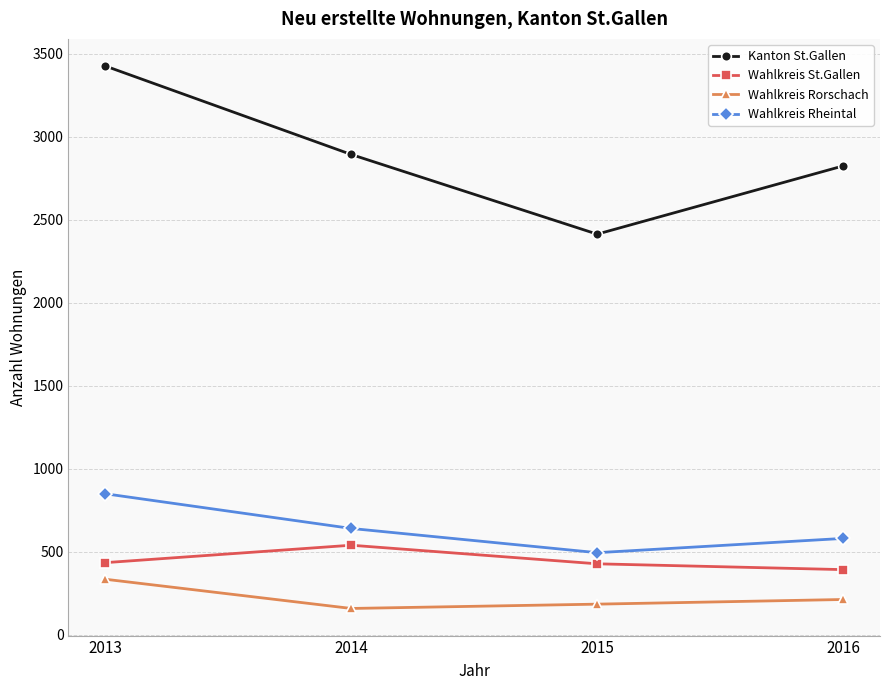

What is the value of the Kanton St.Gallen point at the 3rd from the left?

2413